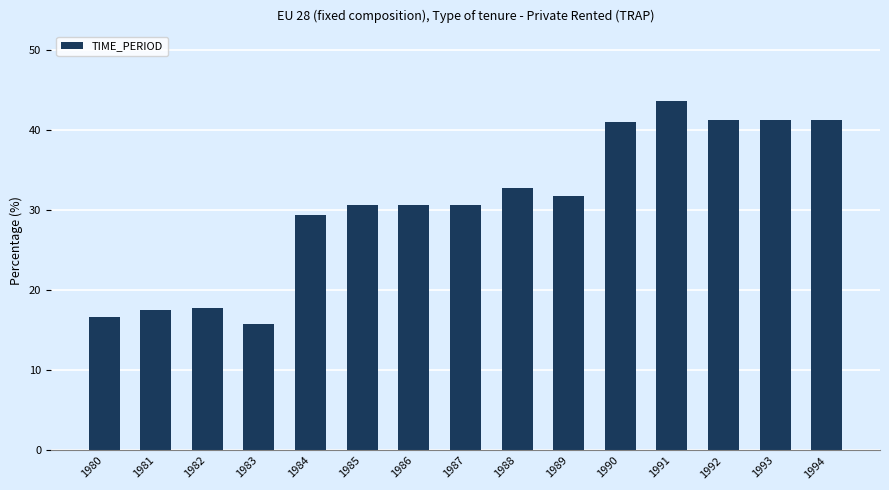

Which label corresponds to the largest value in the chart?

1991